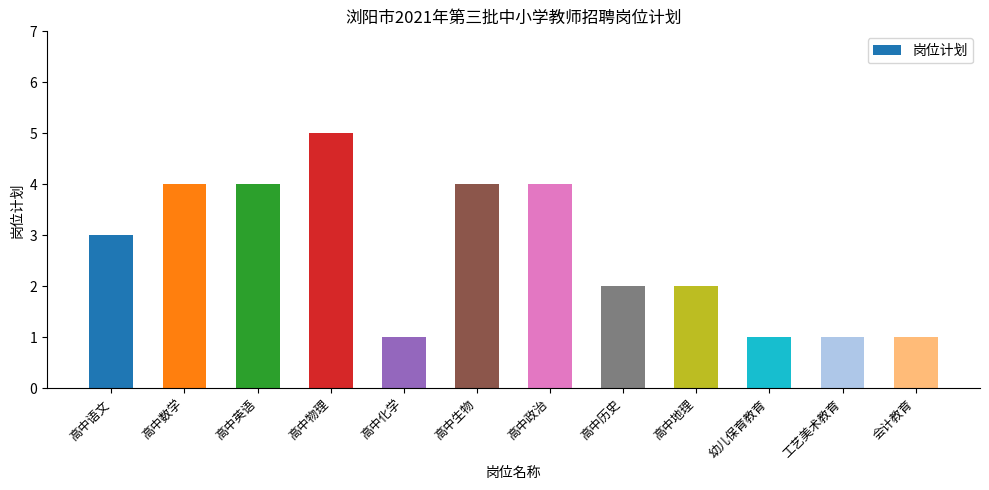

Are the bars horizontal?

No